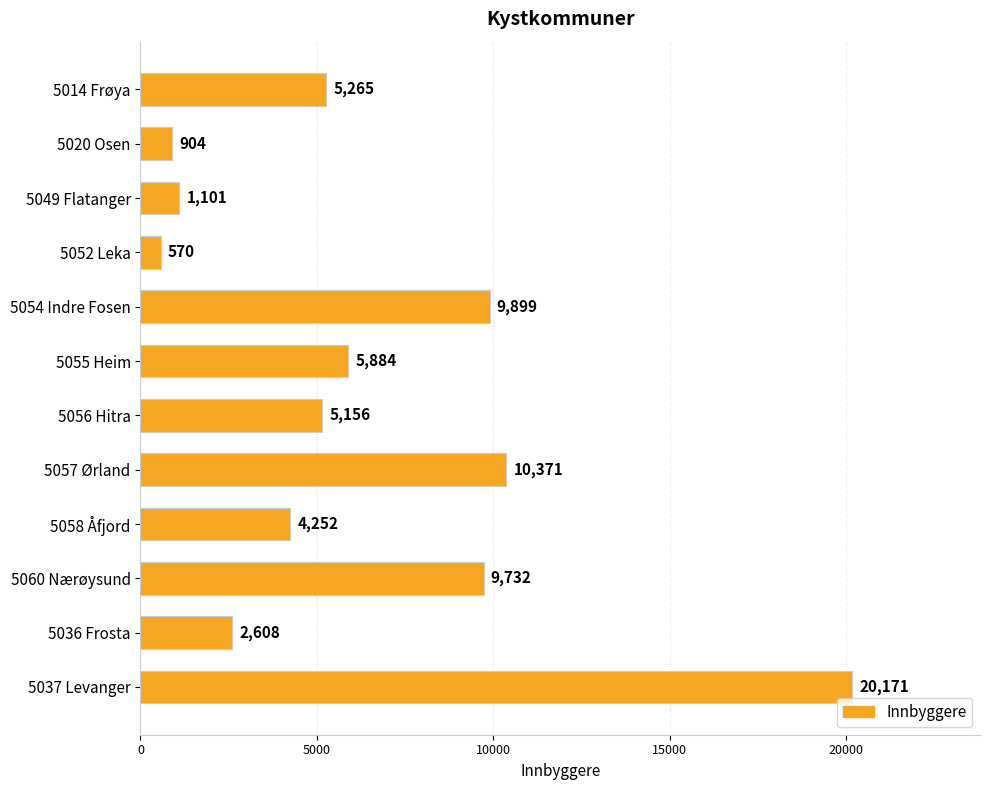

Rank the categories by value from lowest to highest.

5052 Leka, 5020 Osen, 5049 Flatanger, 5036 Frosta, 5058 Åfjord, 5056 Hitra, 5014 Frøya, 5055 Heim, 5060 Nærøysund, 5054 Indre Fosen, 5057 Ørland, 5037 Levanger